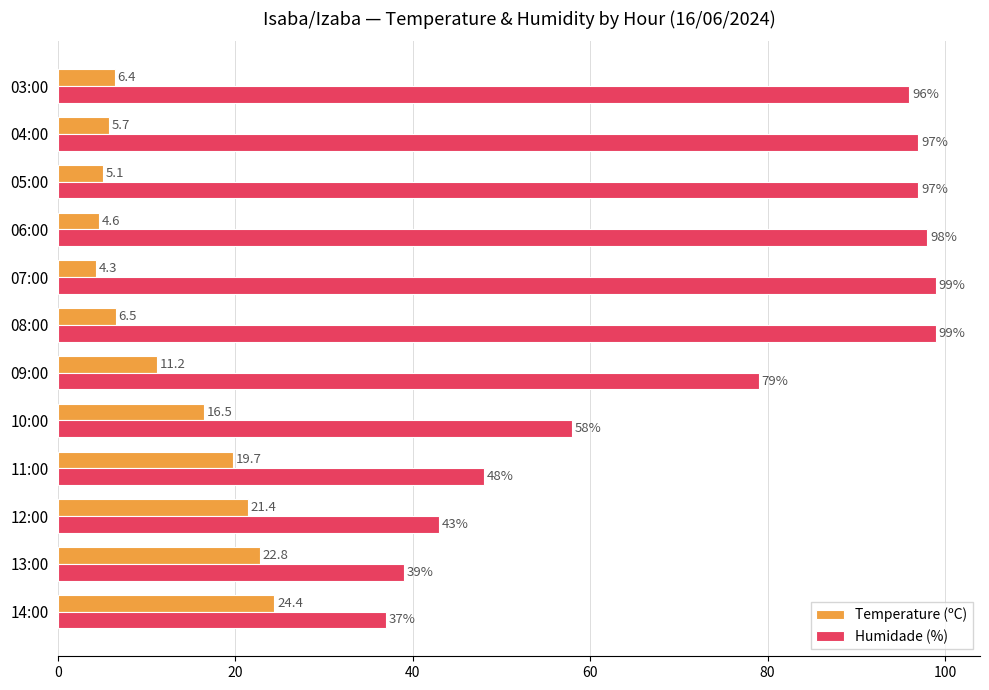

At how many categories does at least one series exceed 85?

6